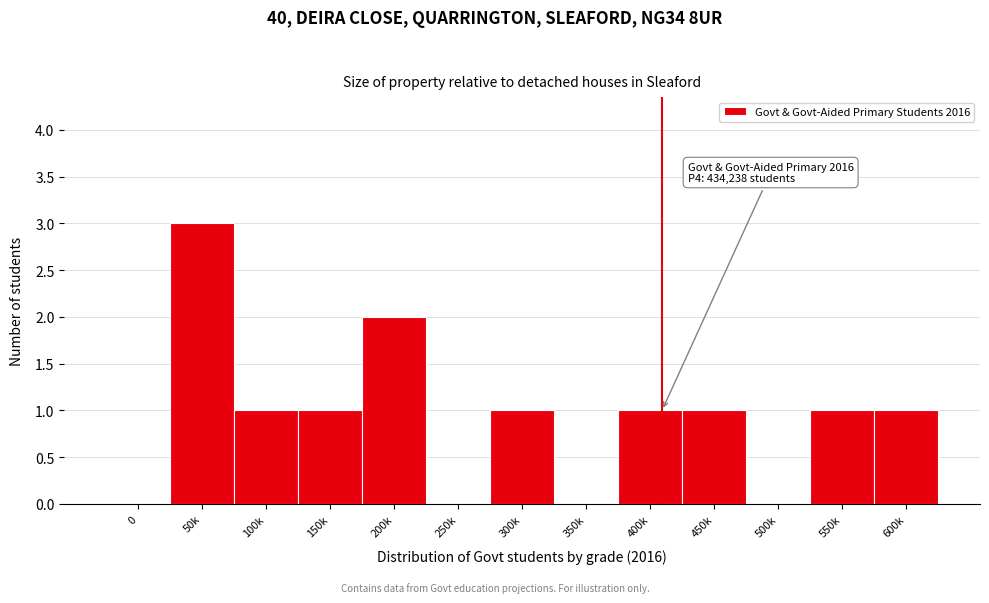

Reading right to left, what are all the values shown in this chart?

600k=1	550k=1	500k=0	450k=1	400k=1	350k=0	300k=1	250k=0	200k=2	150k=1	100k=1	50k=3	0=0